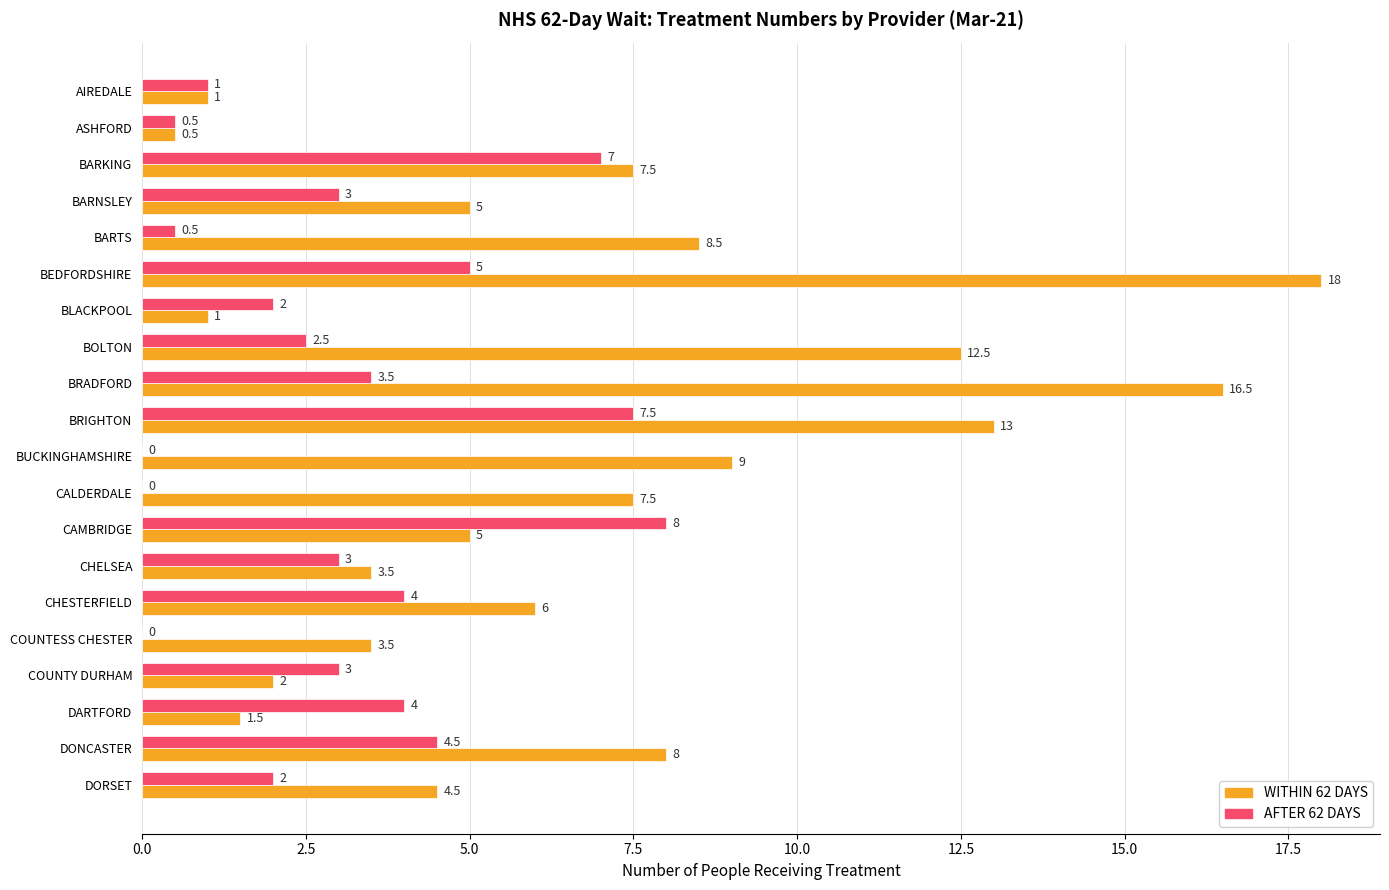

What is the greatest value displayed?

18.0